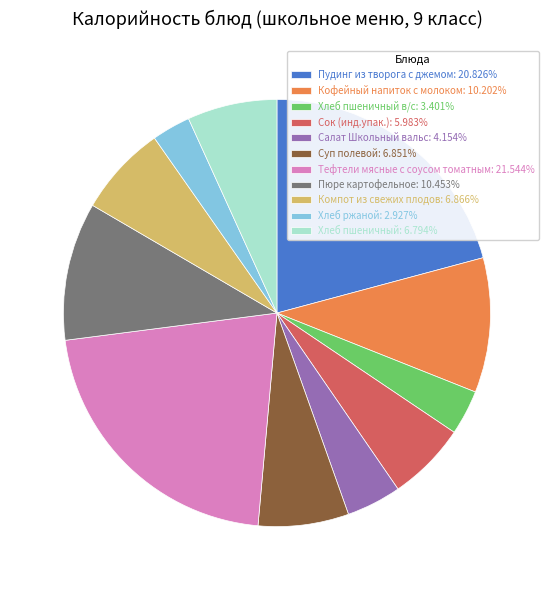

Approximately how many times larger is the value at Сок (инд.упак.): 5.983% compared to Компот из свежих плодов: 6.866%?

0.9